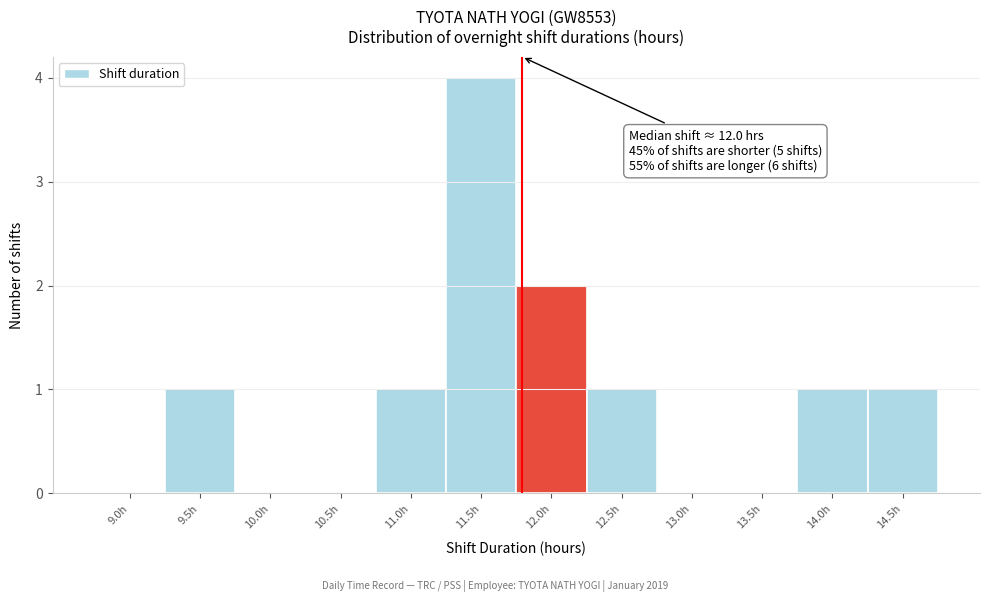

Reading left to right, extract all data points from this chart.

9.0h=0	9.5h=1	10.0h=0	10.5h=0	11.0h=1	11.5h=4	12.0h=2	12.5h=1	13.0h=0	13.5h=0	14.0h=1	14.5h=1